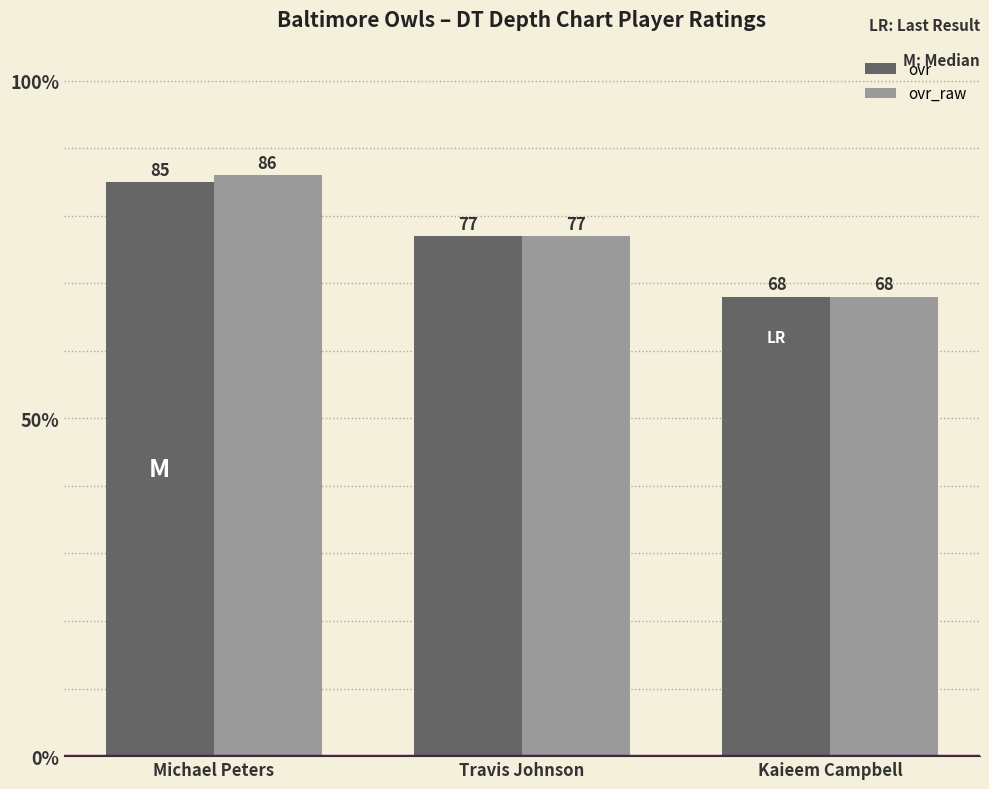

Where is ovr_raw nearest to the value 77?

Travis Johnson